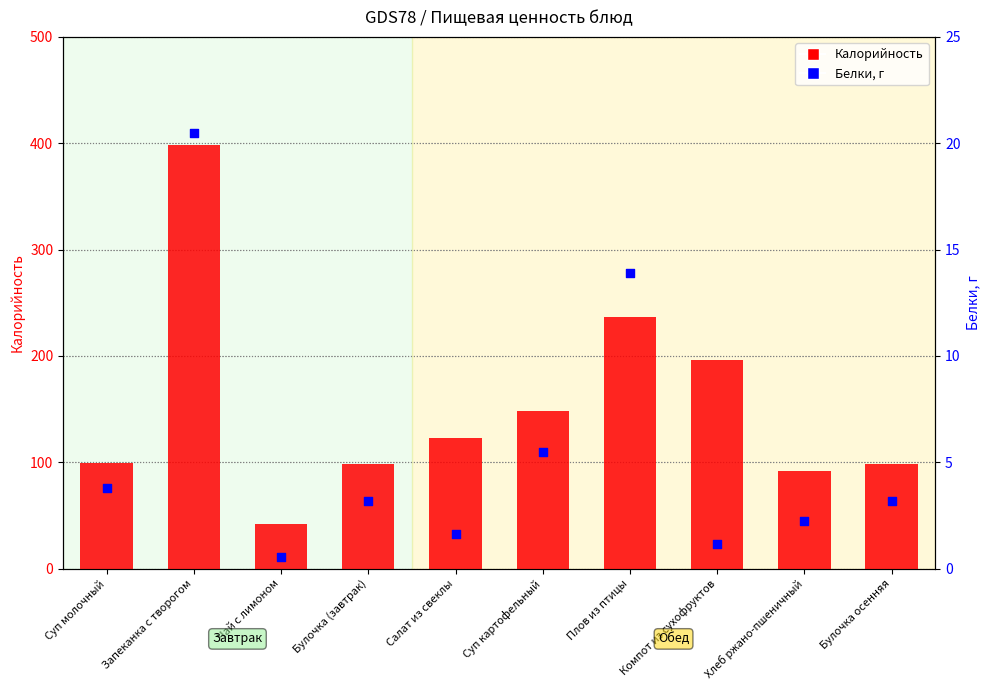

At which category is the sum across all series the highest?

Запеканка с творогом